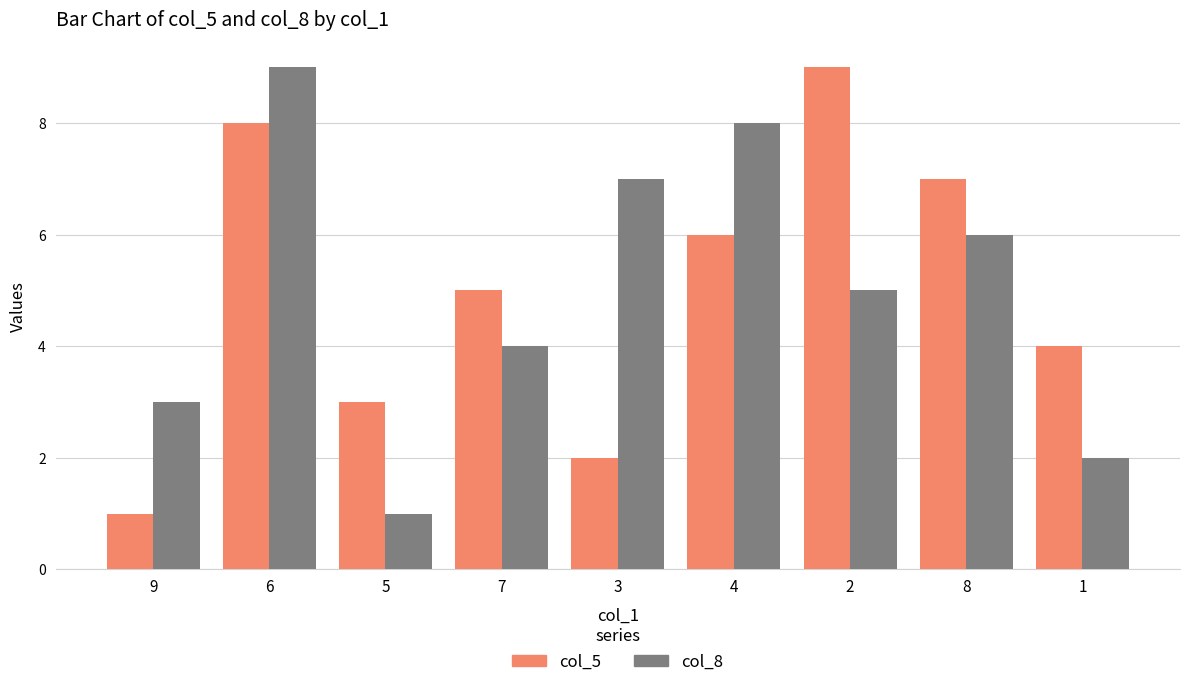

Count the col_8 values in the range 3 to 7.

5